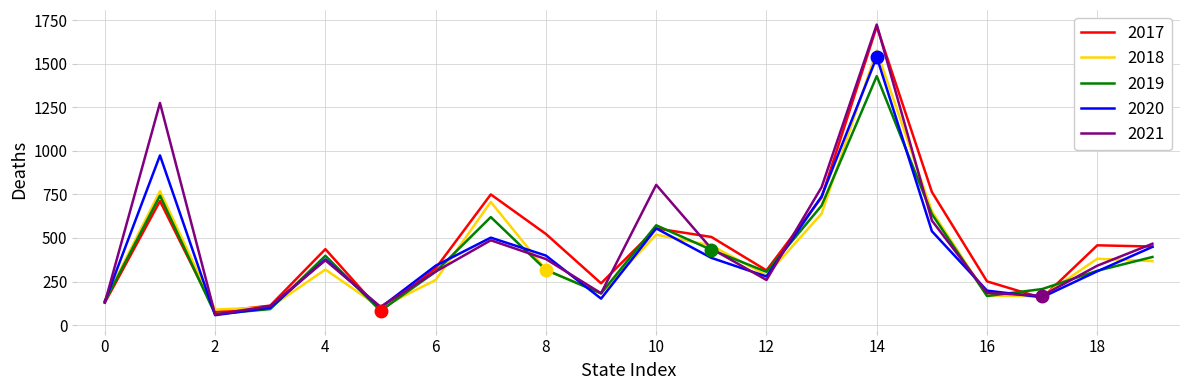

What is the minimum value for 2017?

76